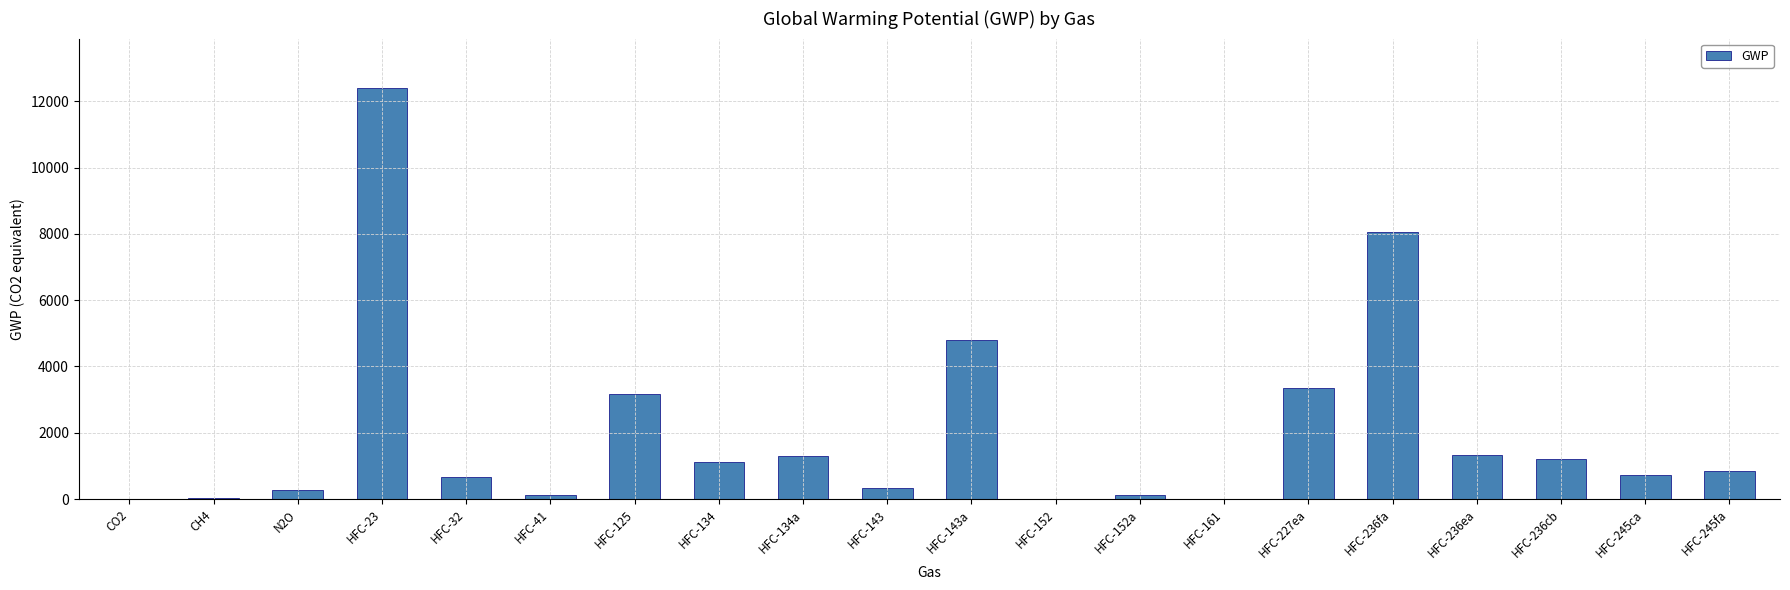

What is the sum of all values?

39887